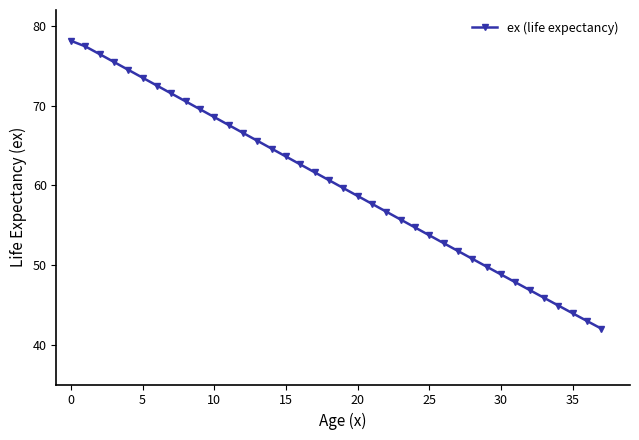

What is the minimum value shown in the chart?

42.0